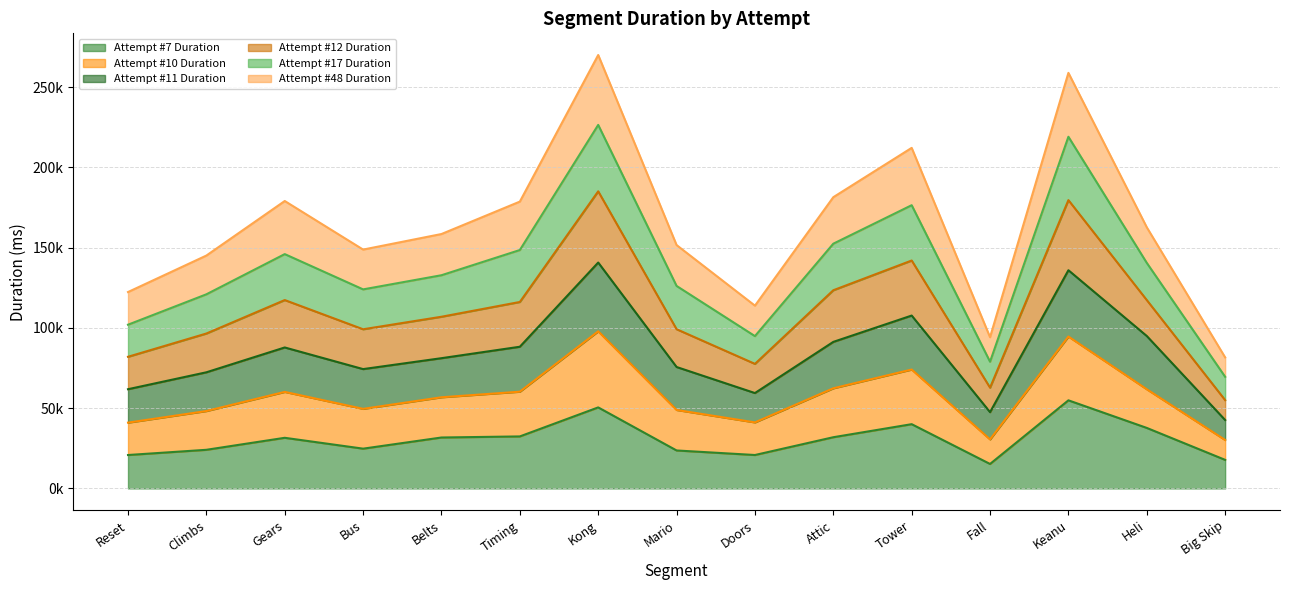

True or false: Attempt #10 Duration and Attempt #11 Duration intersect in this chart.

False